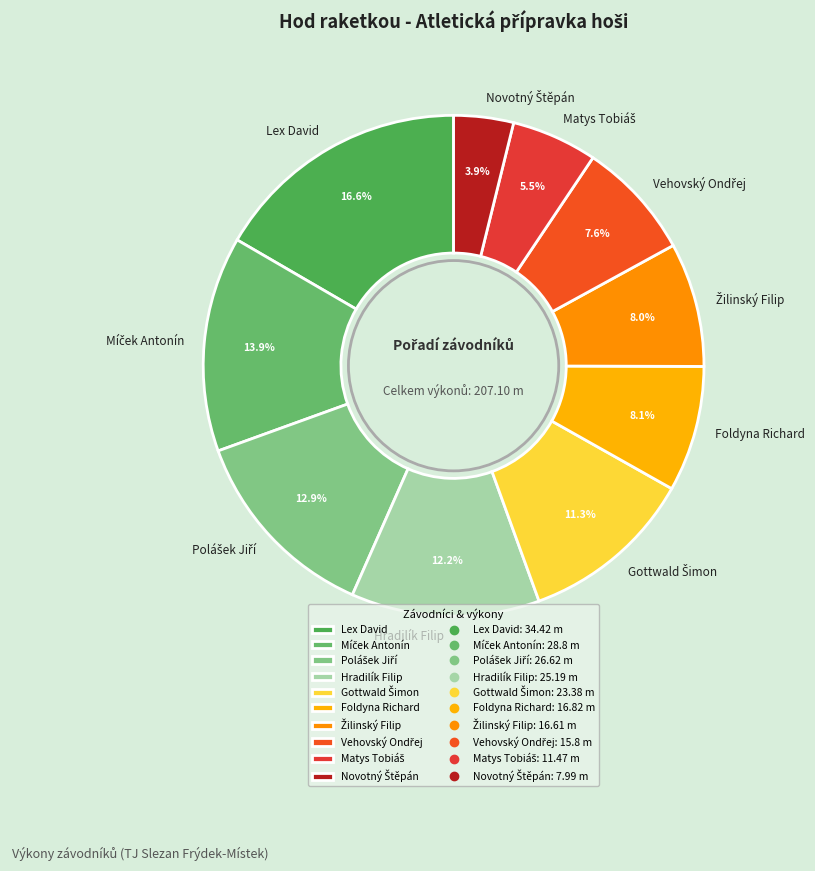

What is the largest slice in the pie chart?

Lex David